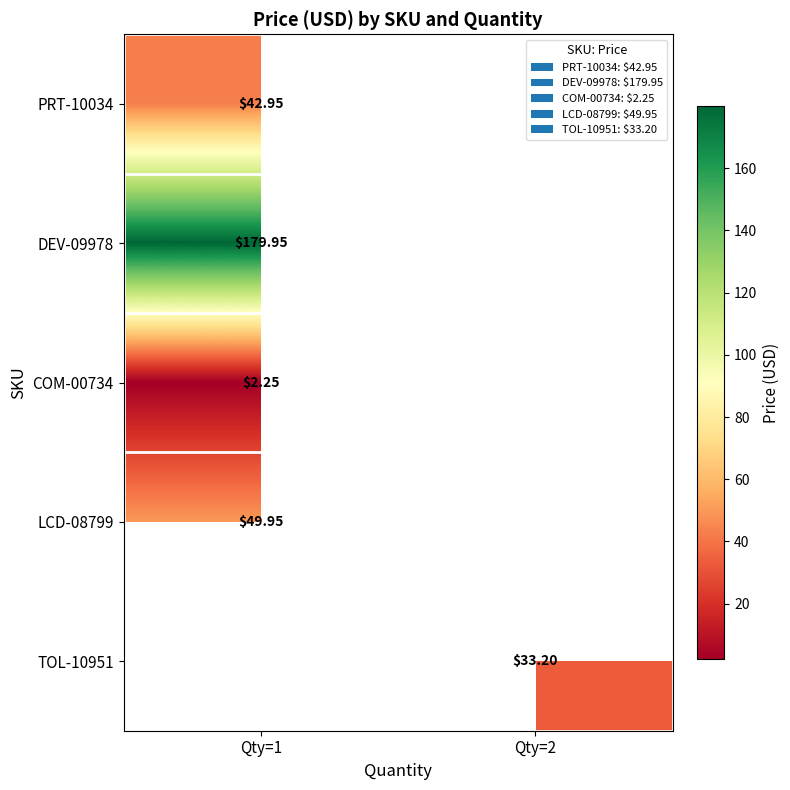

Is the value of COM-00734 at Qty=1 greater than the value of DEV-09978 at Qty=1?

No